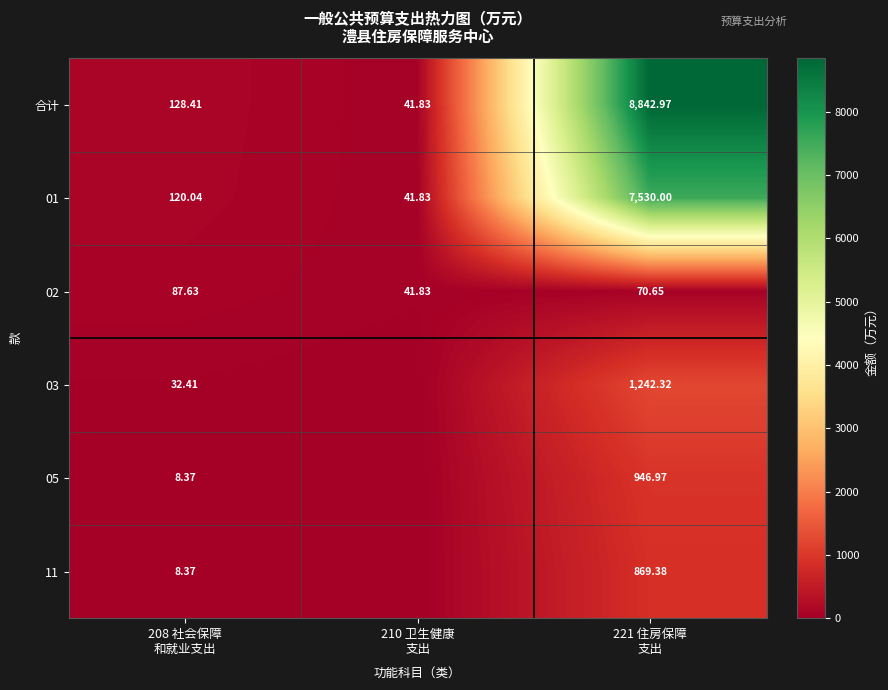

What is the greatest value displayed?

8843.0